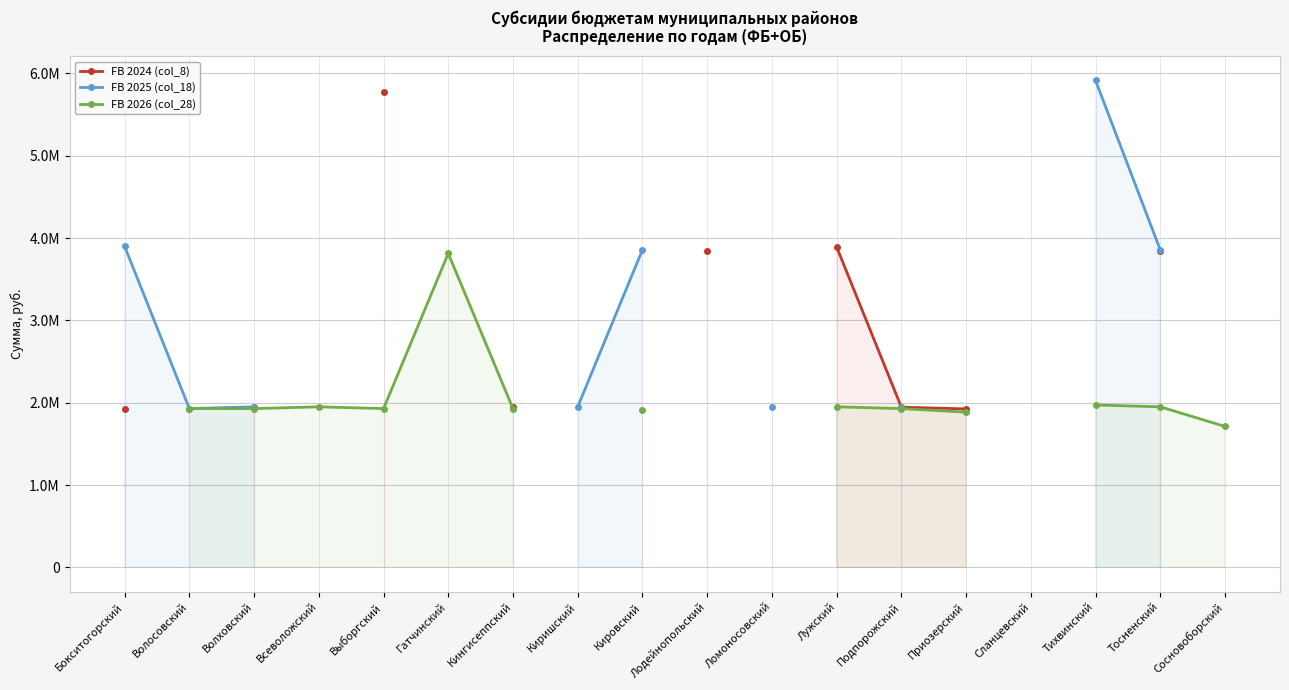

Read the FB 2026 (col_28) value at Приозерский.

1885035.2